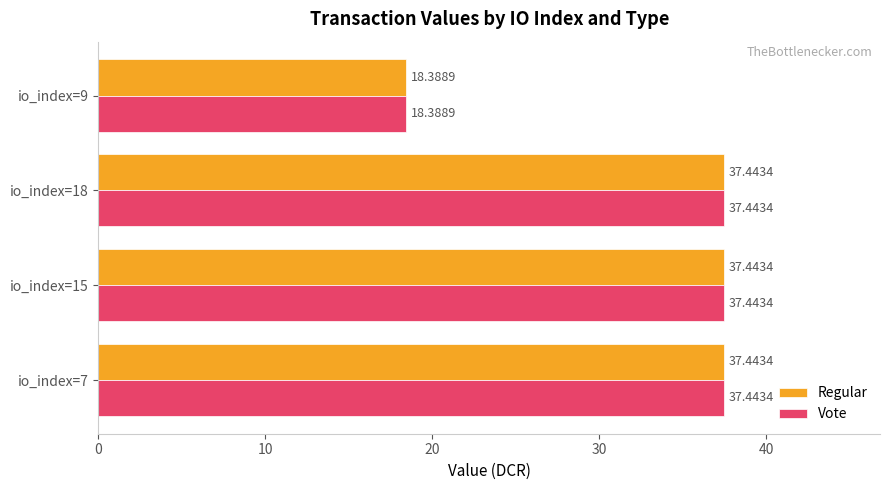

What is the minimum value shown in the chart?

18.4